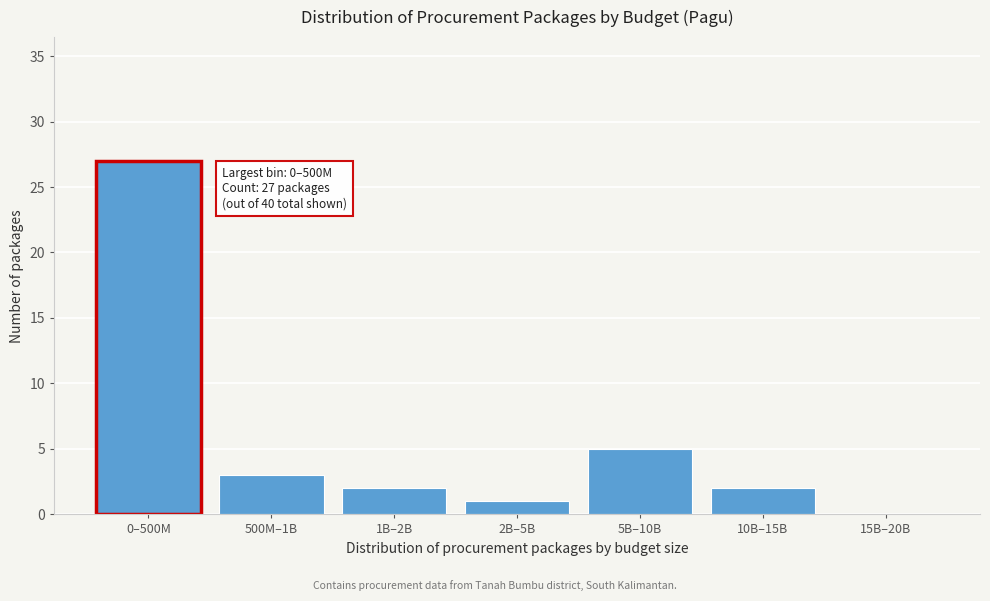

Reading left to right, transcribe all the data shown in this chart.

0–500M=27	500M–1B=3	1B–2B=2	2B–5B=1	5B–10B=5	10B–15B=2	15B–20B=0